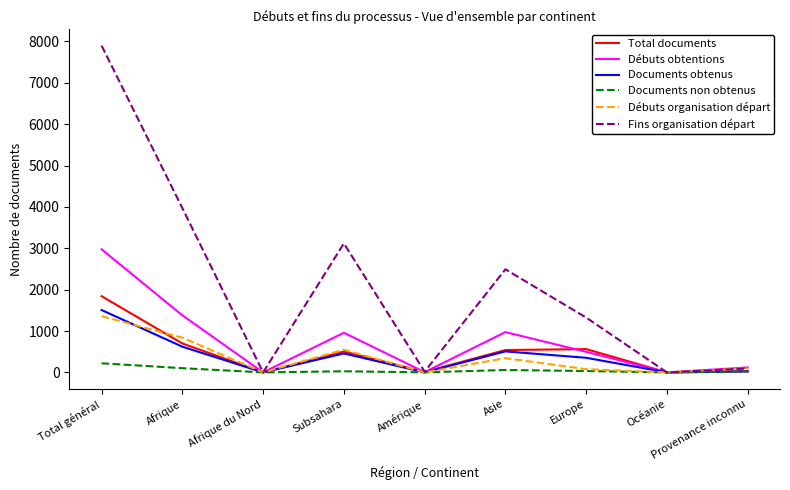

What is the maximum value shown in the chart?

7898